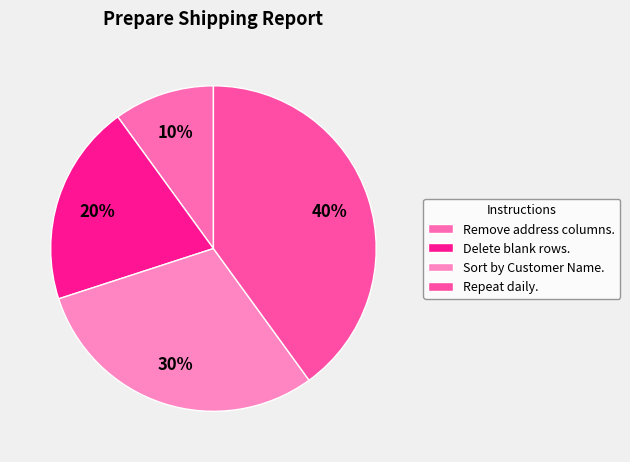

Which category has the smallest portion of the pie?

Remove address columns.